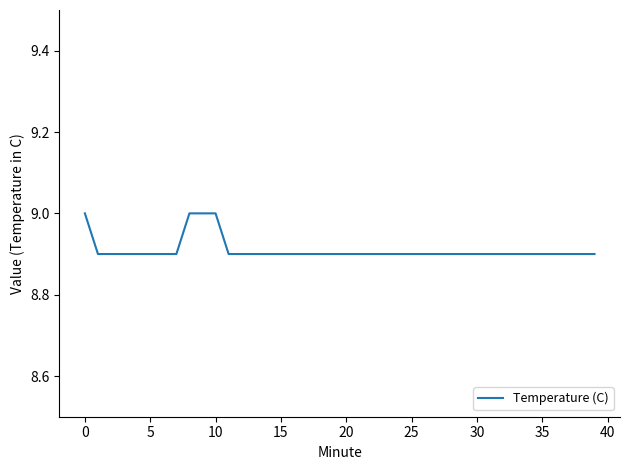

Reading left to right, what are all the values shown in this chart?

9.0	8.9	8.9	8.9	8.9	8.9	8.9	8.9	9.0	9.0	9.0	8.9	8.9	8.9	8.9	8.9	8.9	8.9	8.9	8.9	8.9	8.9	8.9	8.9	8.9	8.9	8.9	8.9	8.9	8.9	8.9	8.9	8.9	8.9	8.9	8.9	8.9	8.9	8.9	8.9